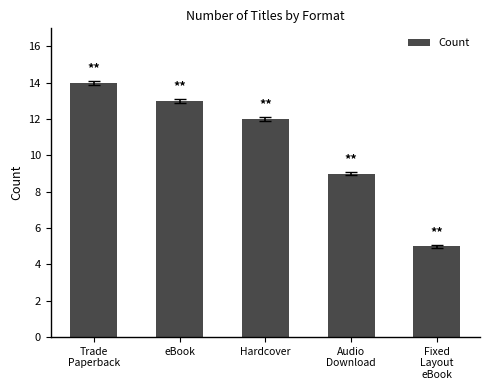

Approximately how many times larger is the value at eBook compared to Trade
Paperback?

0.9